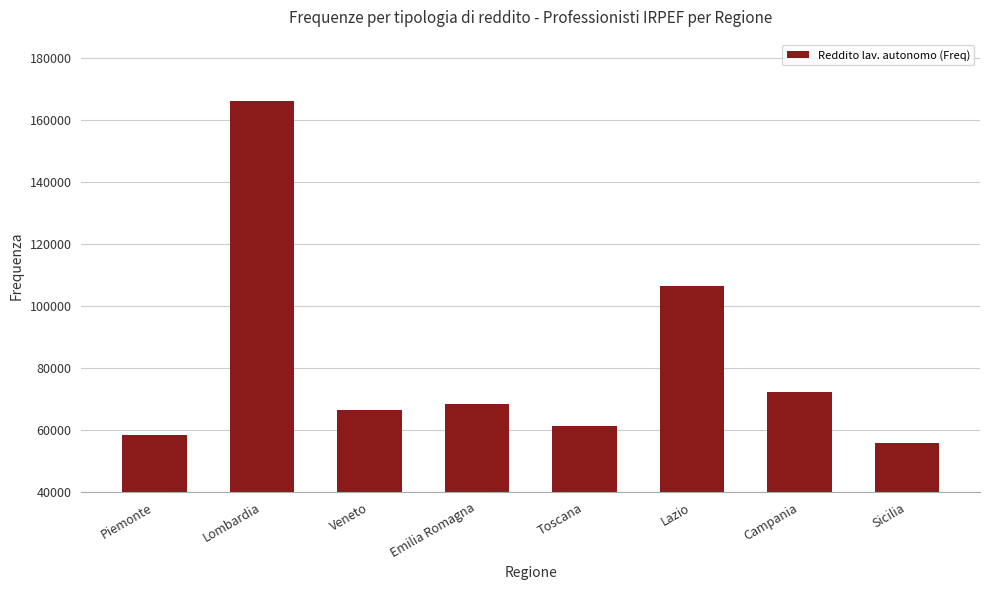

Reading left to right, transcribe all the data shown in this chart.

Piemonte=58439	Lombardia=166060	Veneto=66348	Emilia Romagna=68503	Toscana=61200	Lazio=106637	Campania=72404	Sicilia=55834